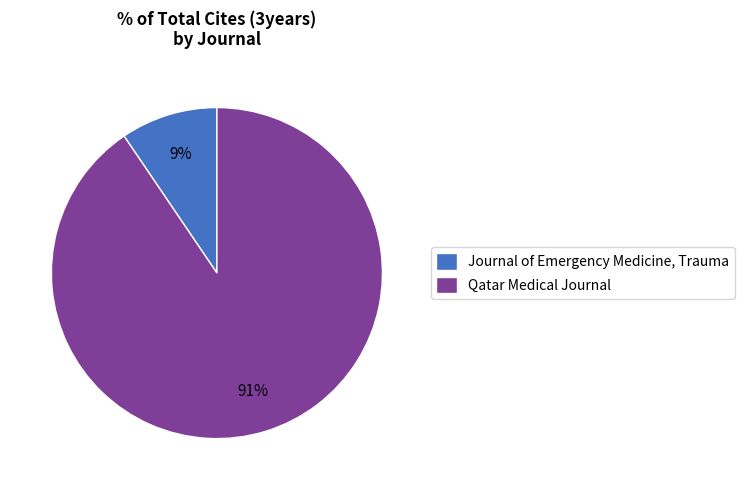

True or false: Qatar Medical Journal accounts for 91% of the total.

True